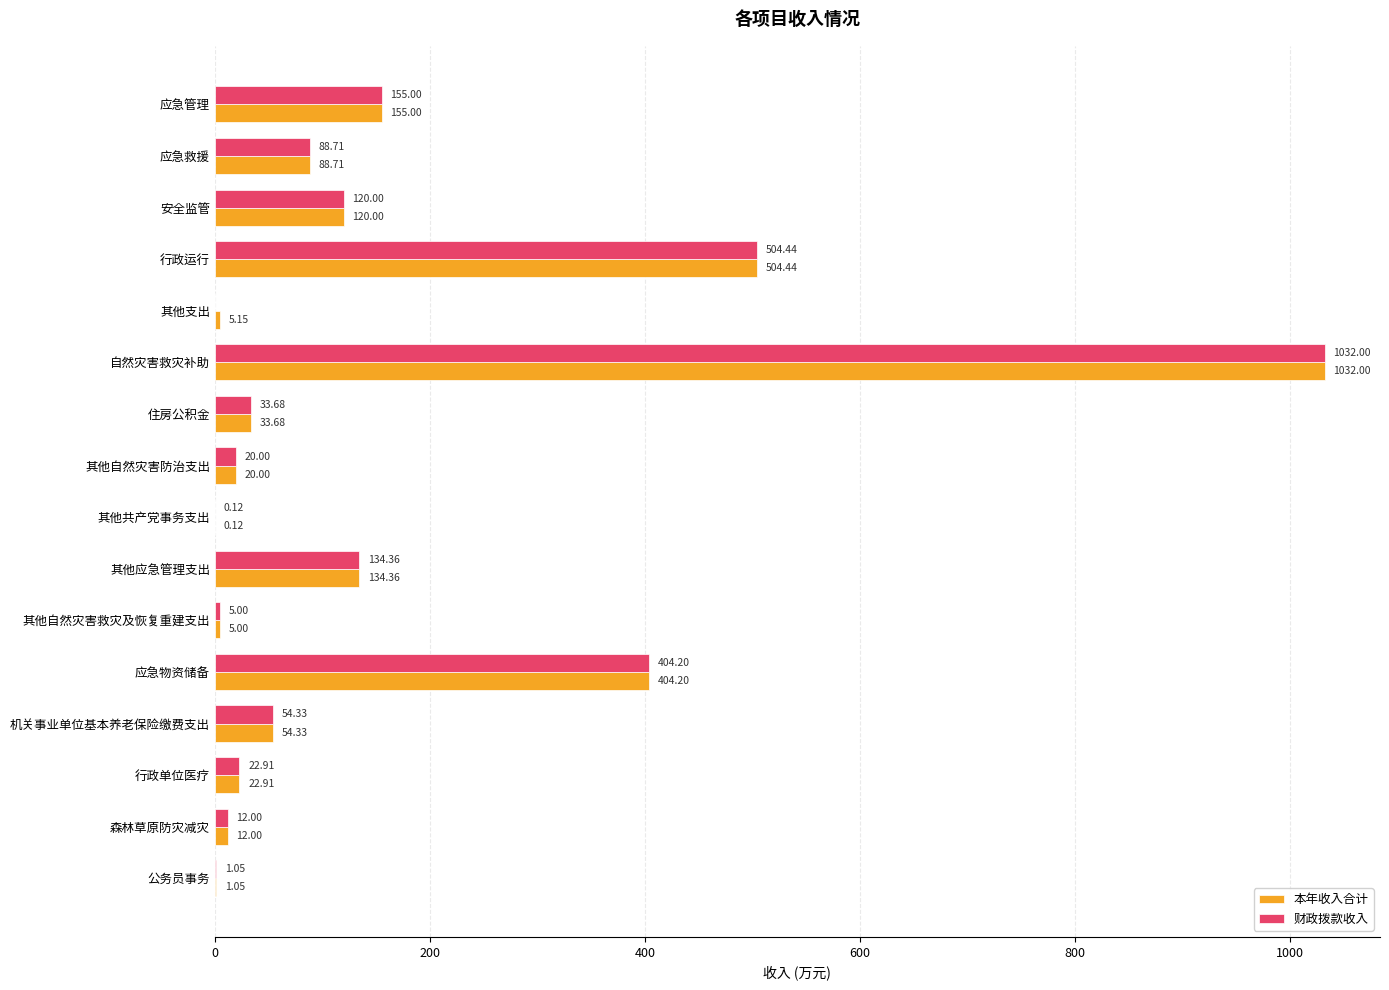

Which series has the largest range (max minus min)?

财政拨款收入